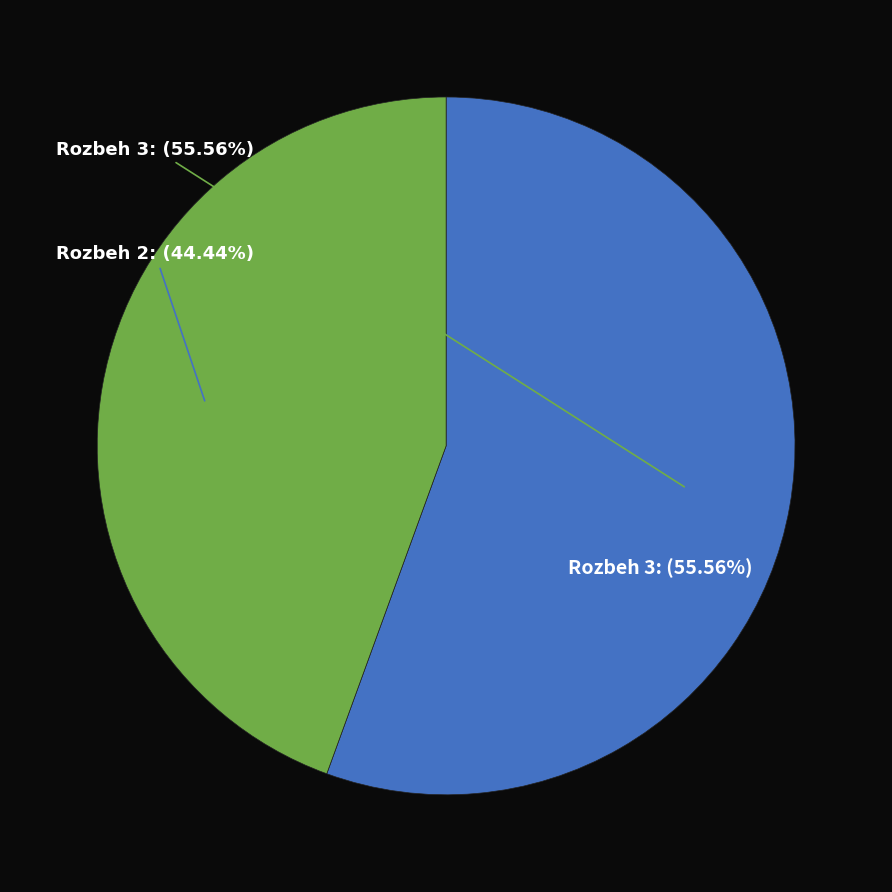

Is there any slice that represents more than half of the pie?

Yes